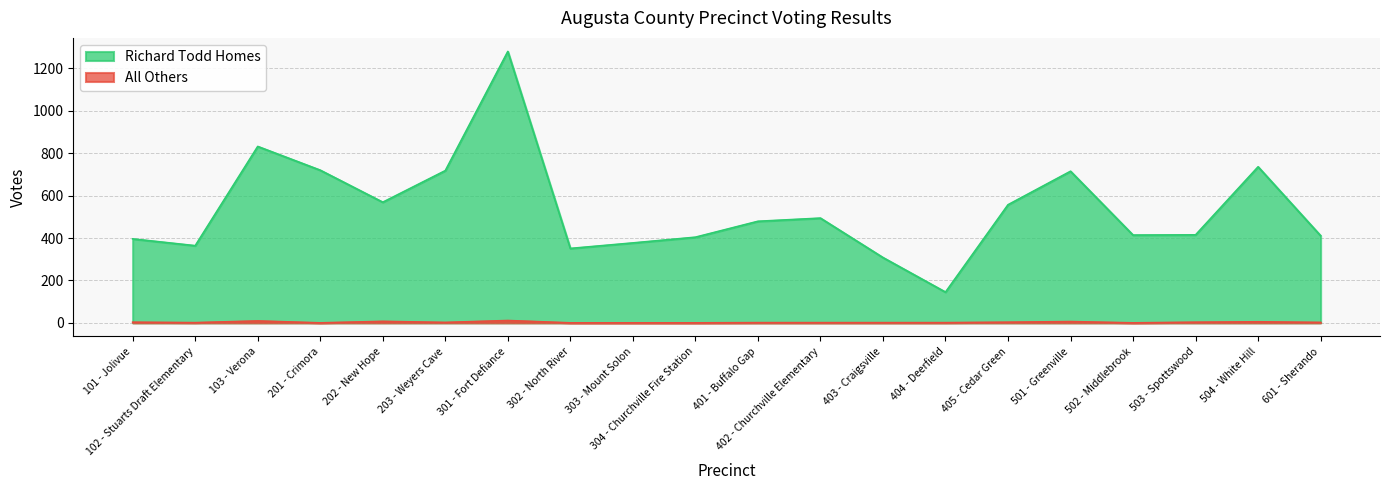

True or false: Richard Todd Homes and All Others cross at least once.

False